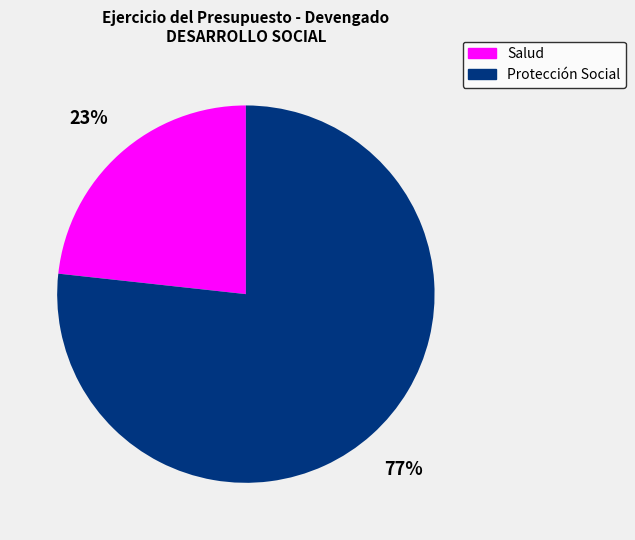

Which has a higher value, Salud or Protección Social?

Protección Social